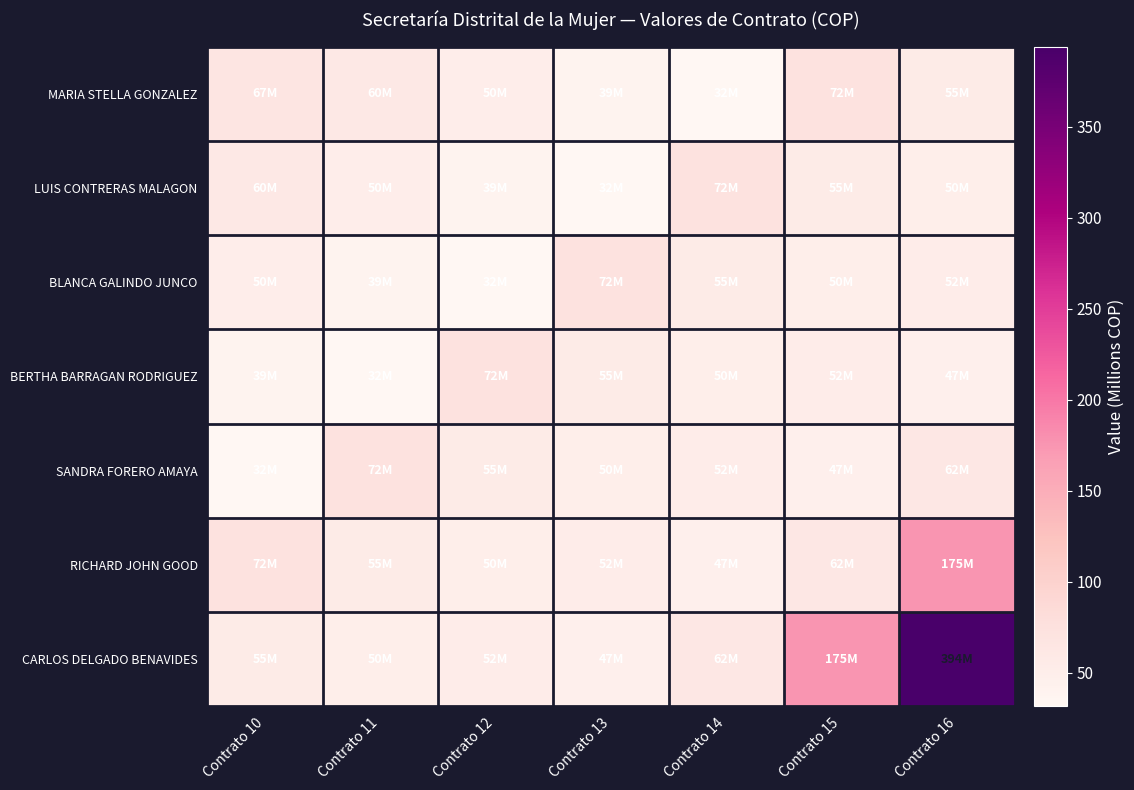

At which category does the chart reach its peak across all series?

Contrato 16